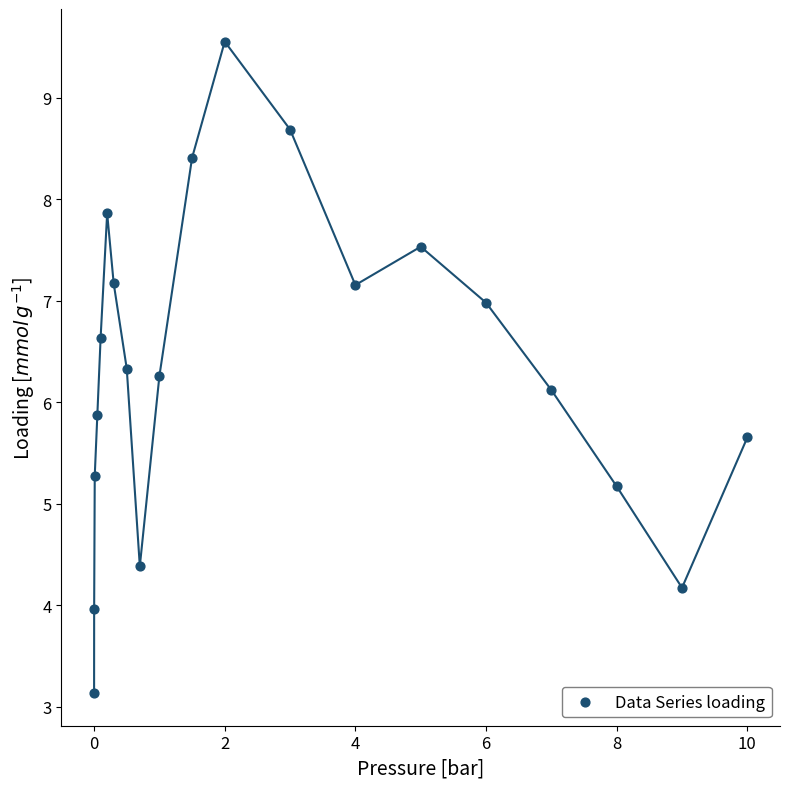

What is the range of Y values (max minus min)?

6.4